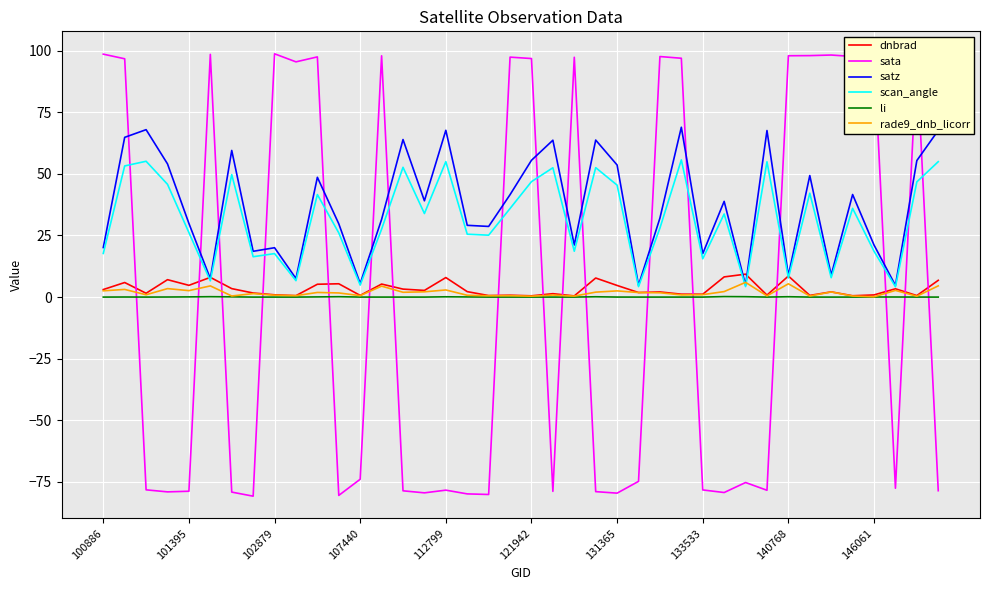

What is the difference between the highest and lowest values at 33?

98.0